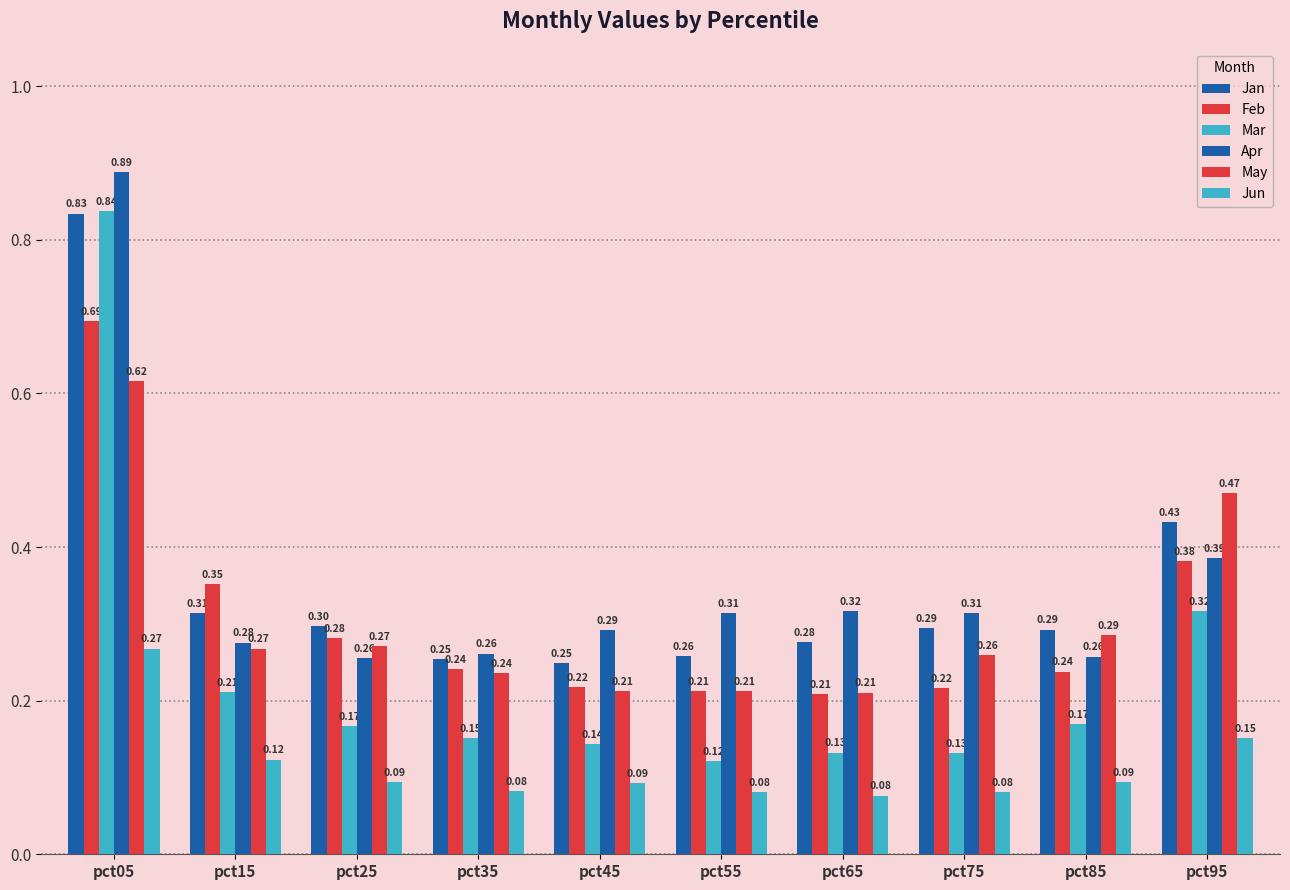

Count the number of categories in the chart.

10